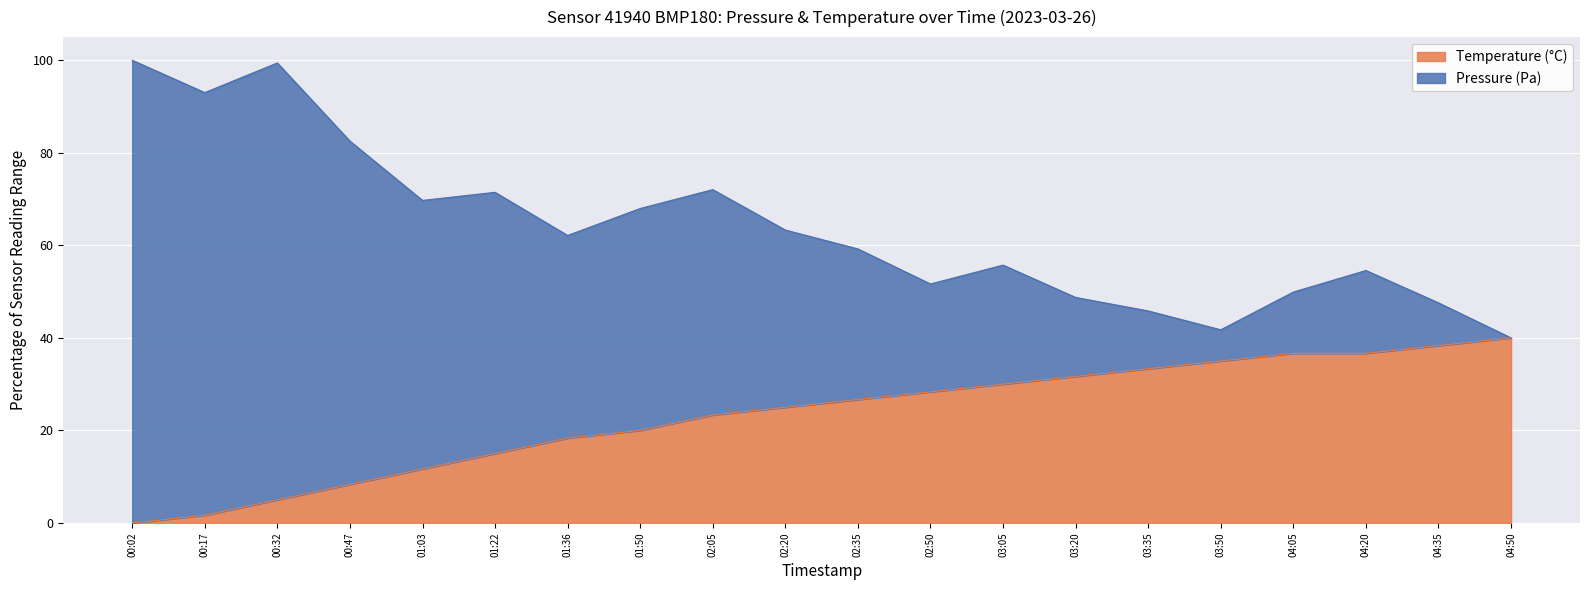

What is the total value across all series at 02:05?

72.0